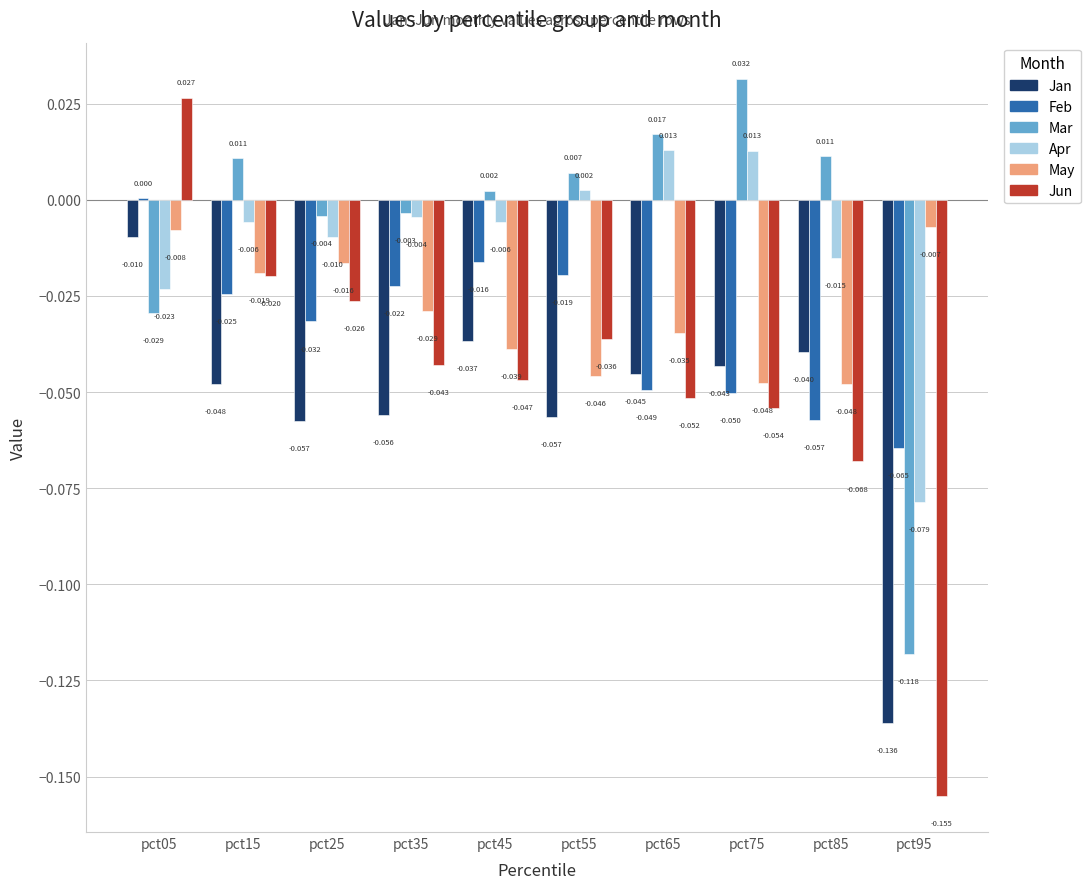

Is the value of Apr at pct95 greater than the value of May at pct15?

No